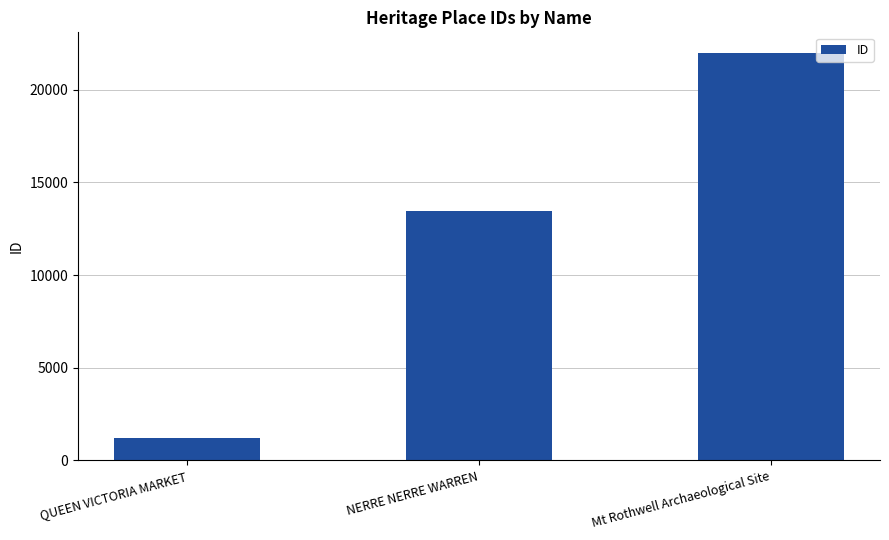

Approximately how many times larger is the value at QUEEN VICTORIA MARKET compared to NERRE NERRE WARREN?

0.1